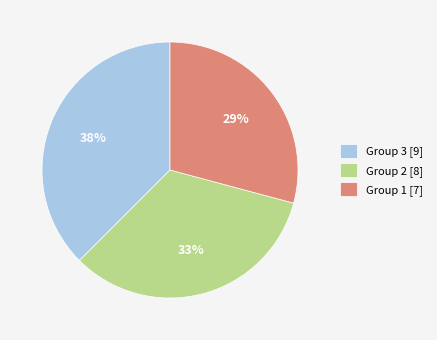

Is the sum of Group 1 [7] and Group 2 [8] greater than half?

Yes